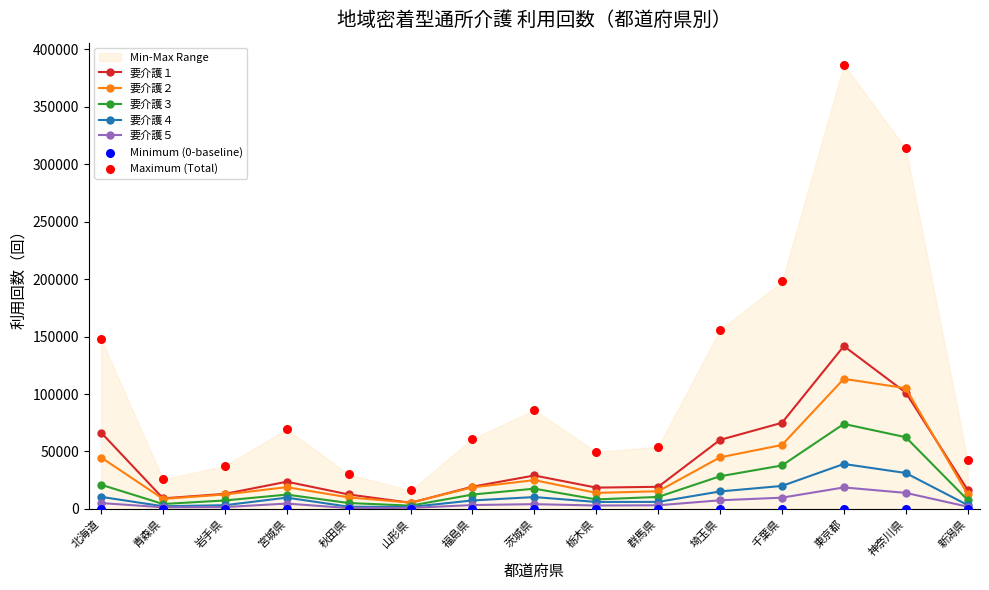

At which category is the sum across all series the highest?

東京都